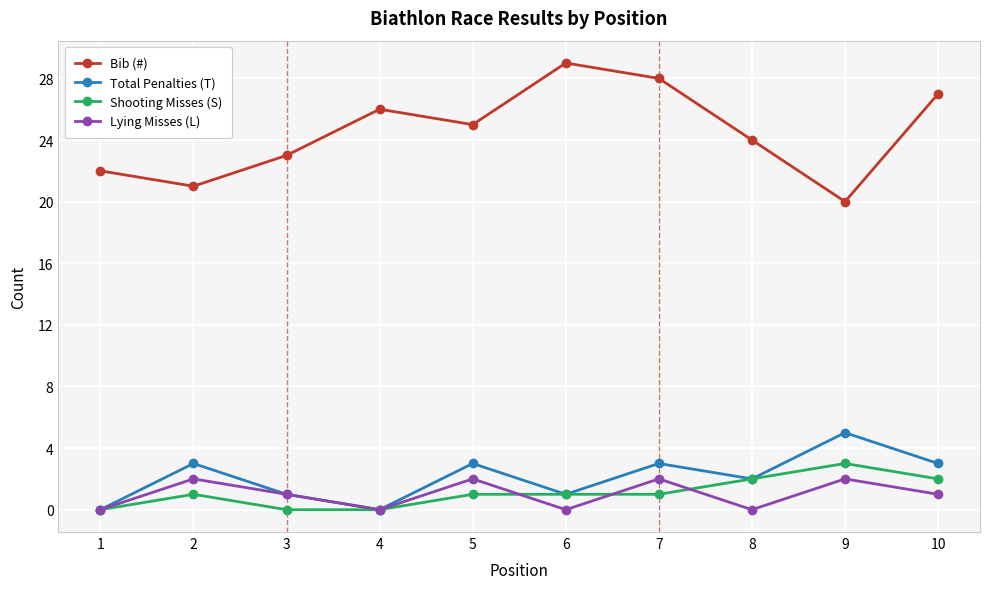

Is the value of Shooting Misses (S) at 6 greater than the value of Bib (#) at 8?

No